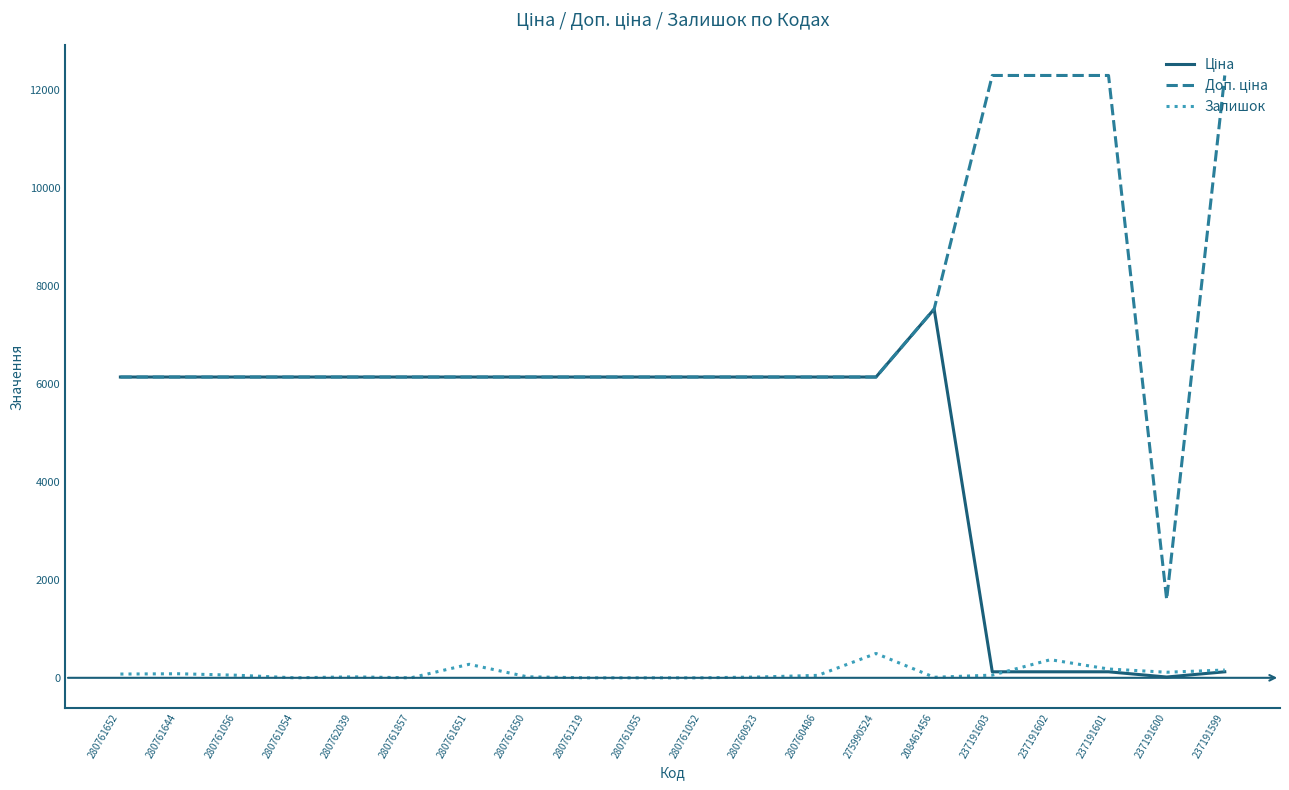

At which category is the sum across all series the highest?

208461456